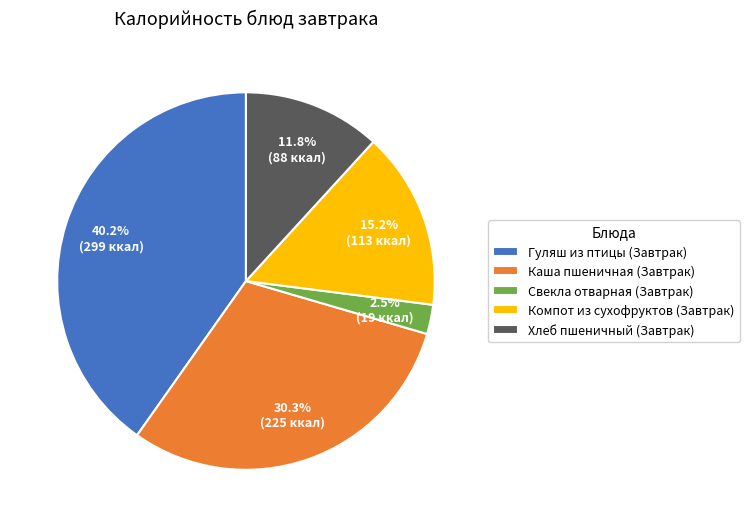

To the nearest percent, what is the average slice percentage?

20%